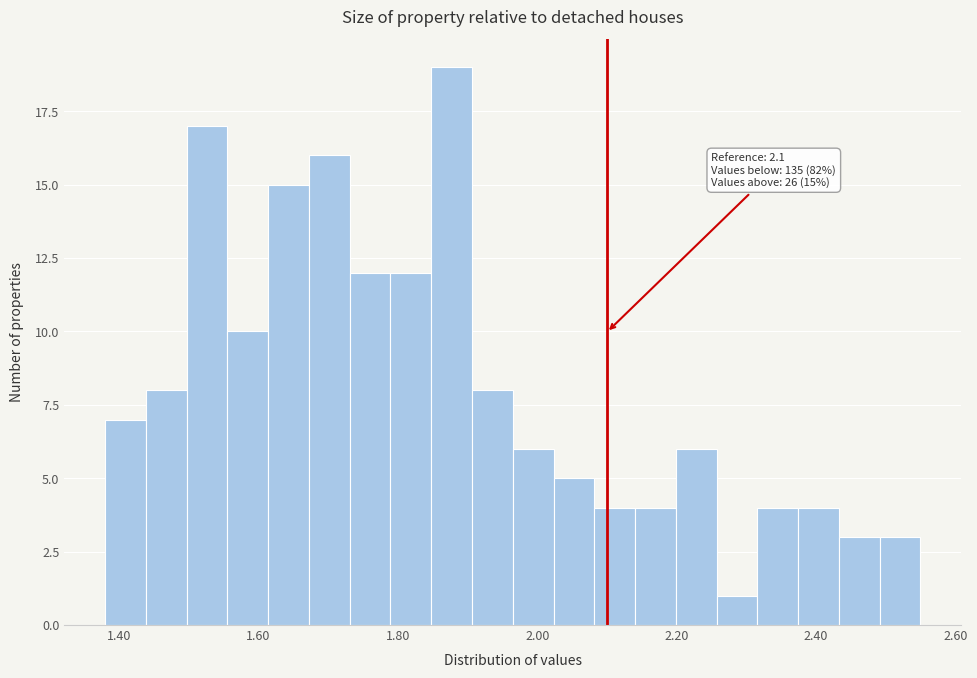

Around what value on the x-axis is the tallest bar? Give the approximate position of its centre, as read against the axis.

1.88